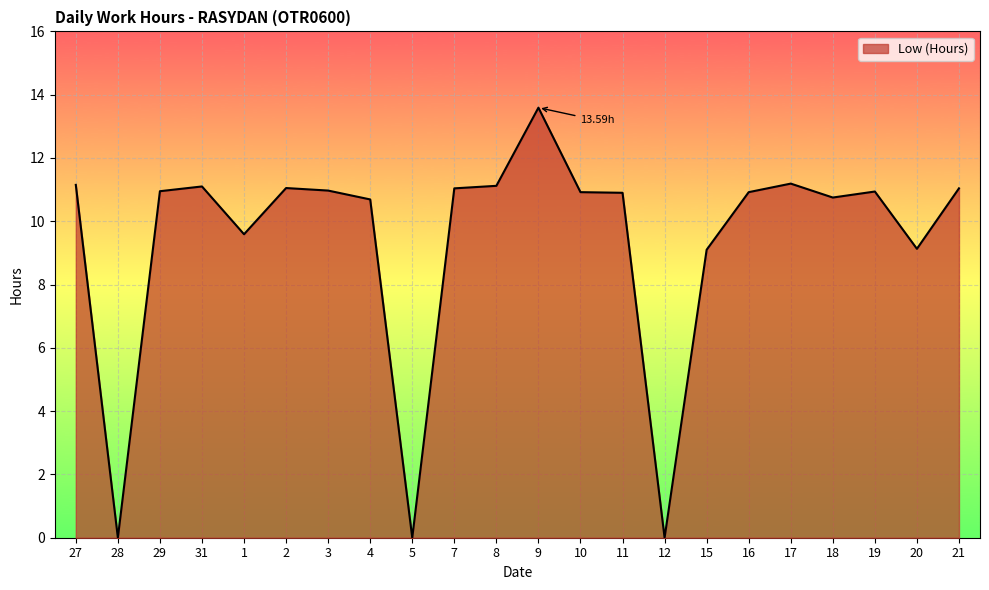

What is the difference between the maximum and minimum values?

13.6